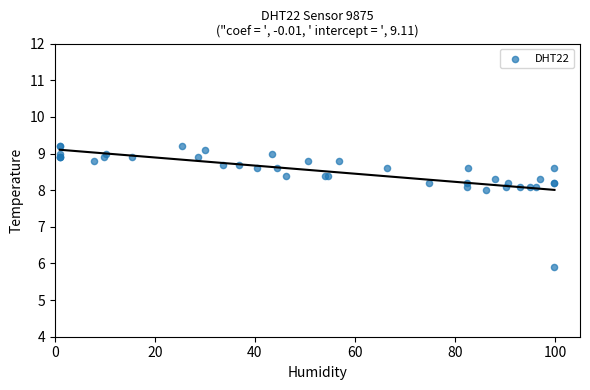

What Y value in the scatter plot is closest to 7?

8.0